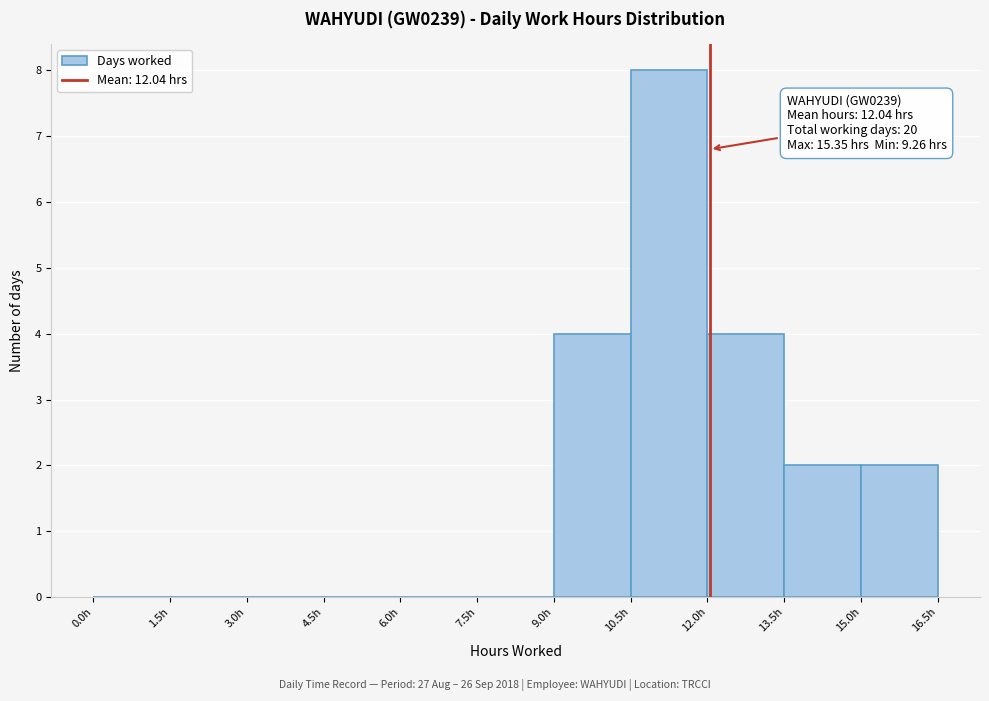

Which range on the x-axis has the tallest bar?

10.5 to 12.0